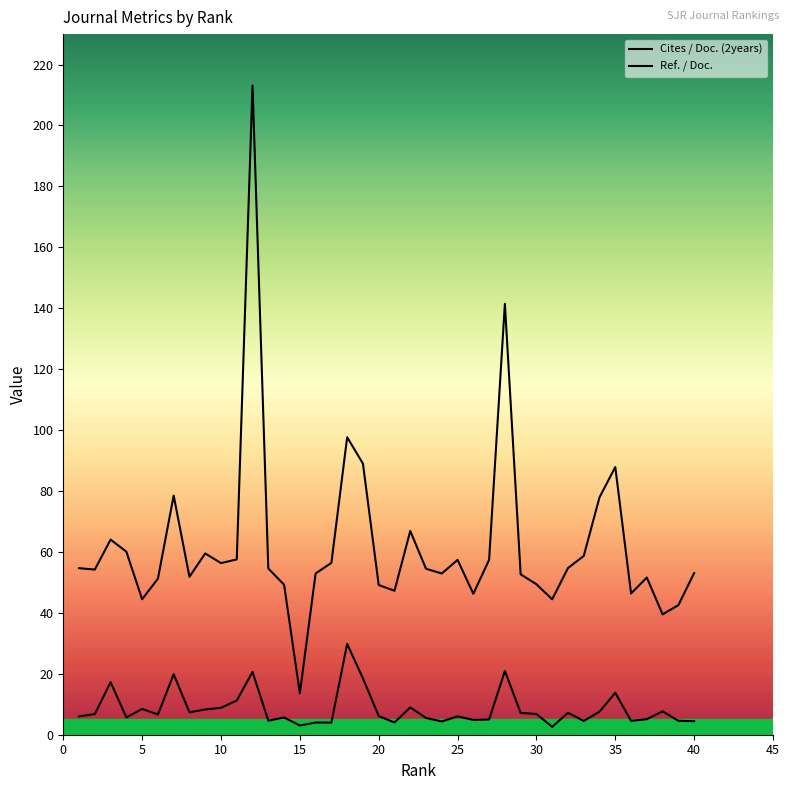

Where is the first local maximum for Ref. / Doc.?

3